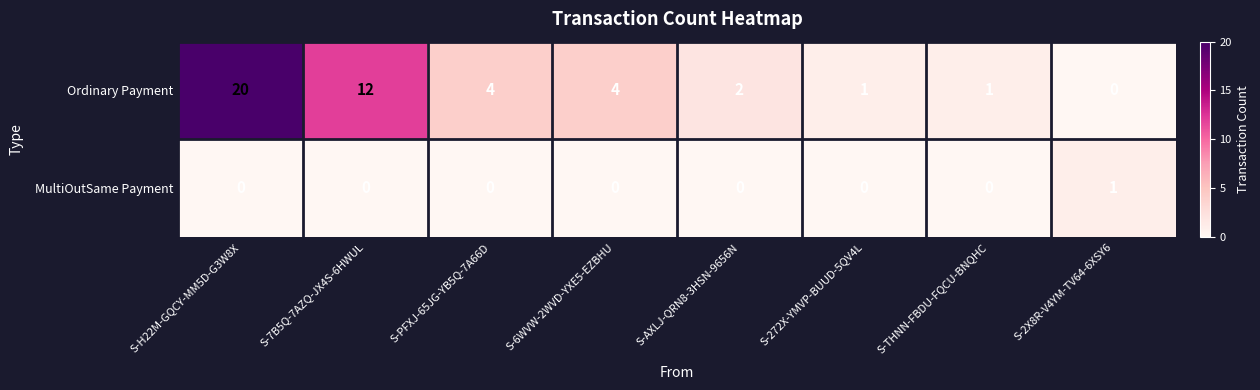

True or false: MultiOutSame Payment has a value of 1 at S-PFXJ-65JG-YB5Q-7A66D.

False